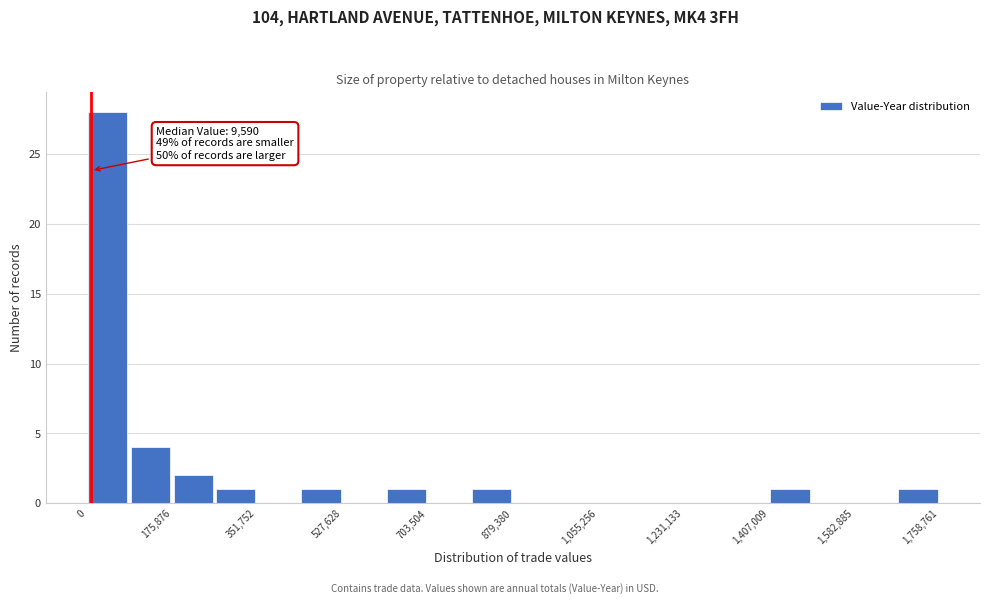

Which range on the x-axis has the tallest bar?

0 to 80000